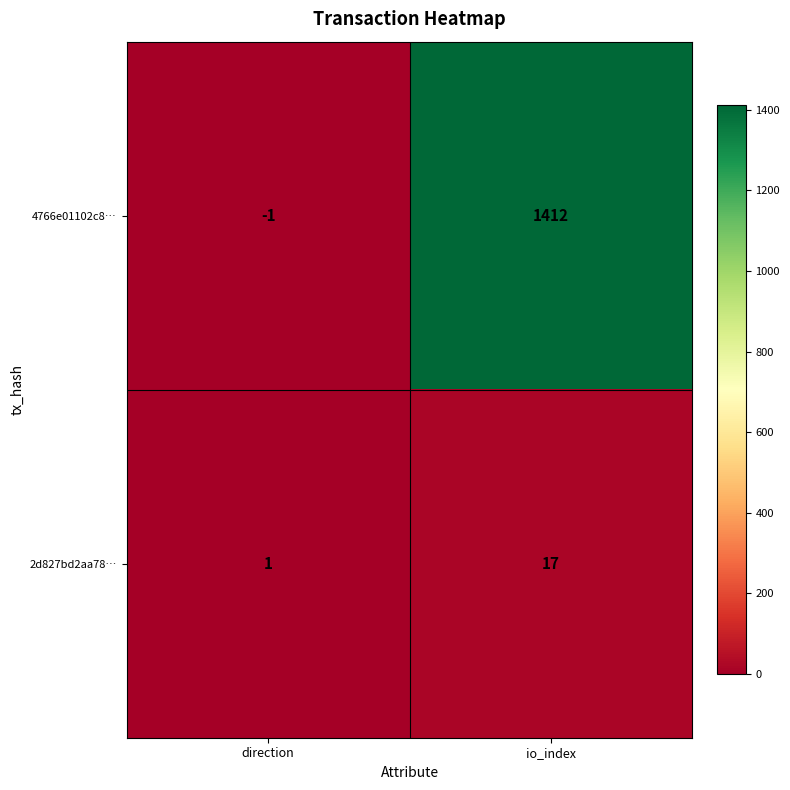

What is the sum of all 2d827bd2aa78… values?

18